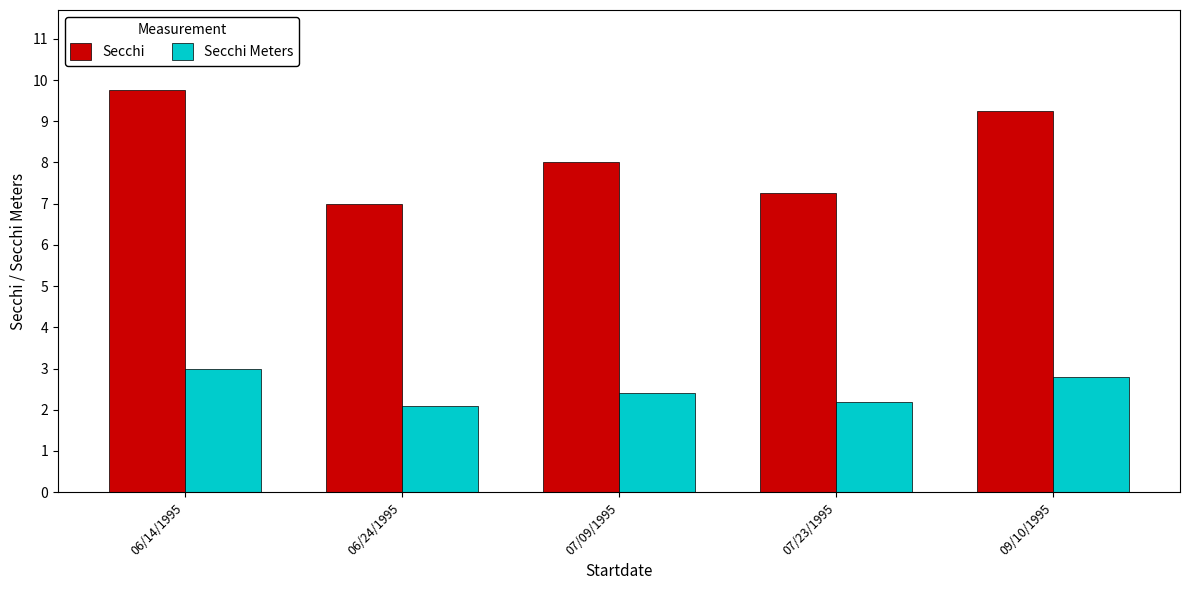

Which series has the largest total across all categories?

Secchi